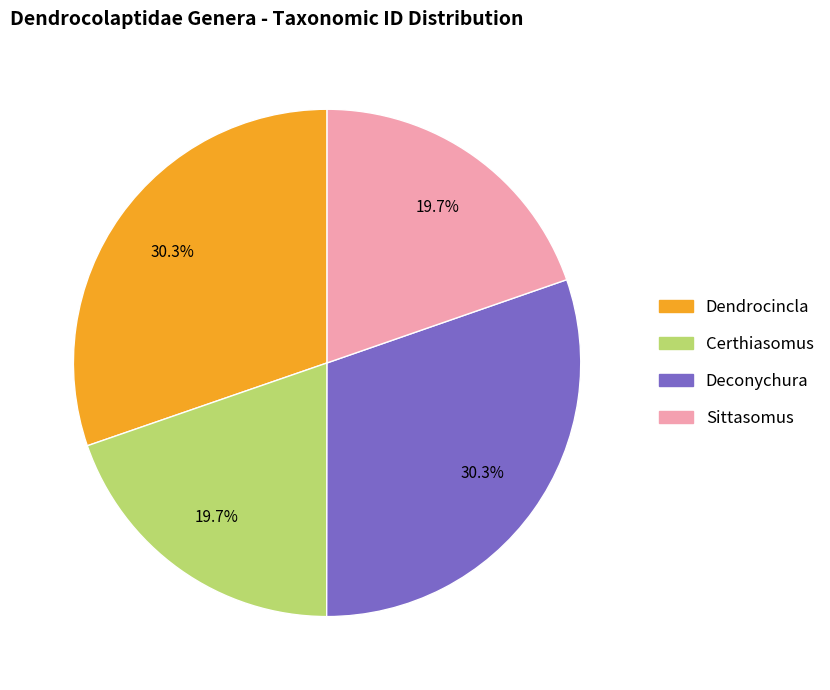

Does any single category account for the majority?

No